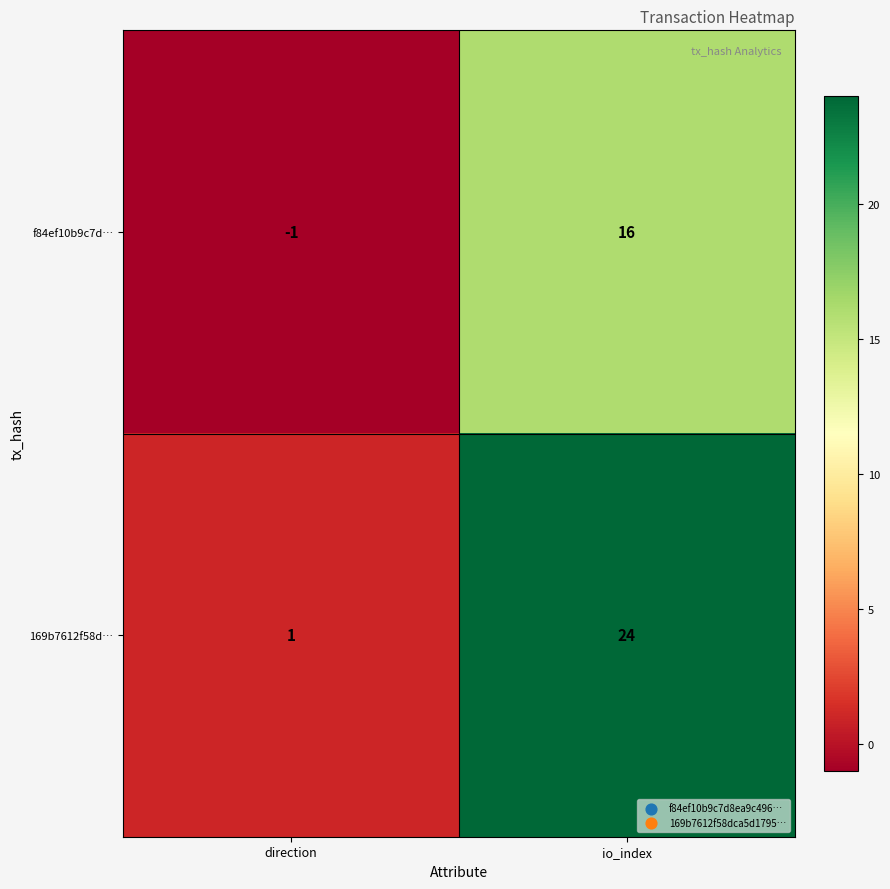

Which series has the widest spread of values?

169b7612f58d…